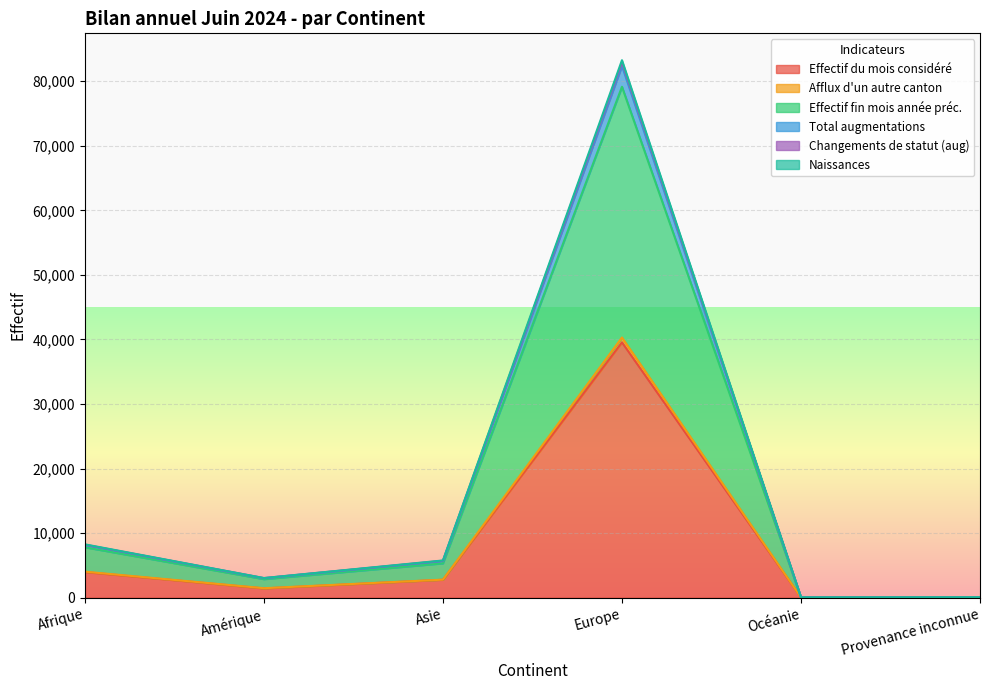

Which has a higher value, Provenance inconnue or Asie?

Asie